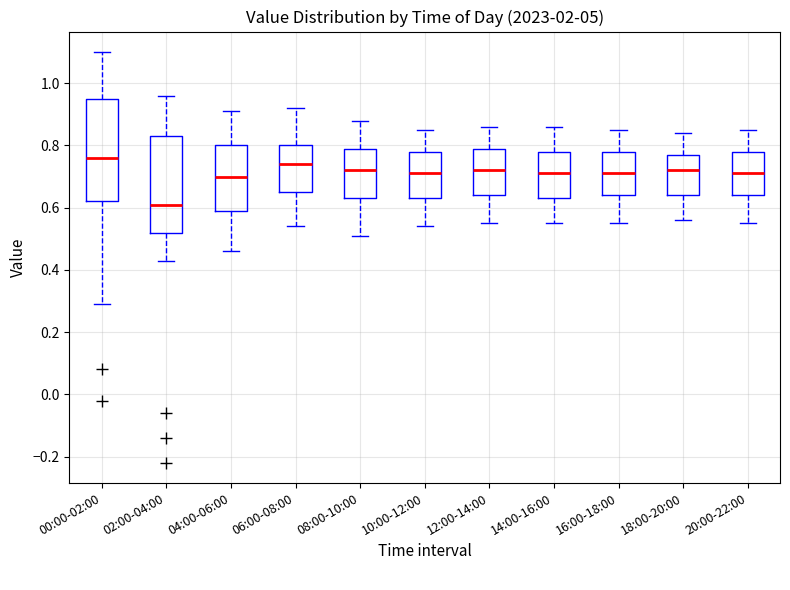

Reading left to right, transcribe this box plot: for each box, give where its median line is, the range the box spans, and where its two whiskers end, as read against the y-axis. The values are not printed on the chart, so give them approximately, as read against the axis.

00:00-02:00: median 0.76, box 0.62 to 0.96, whiskers 0.30 to 1.10
02:00-04:00: median 0.62, box 0.52 to 0.84, whiskers 0.44 to 0.96
04:00-06:00: median 0.70, box 0.60 to 0.80, whiskers 0.46 to 0.92
06:00-08:00: median 0.74, box 0.66 to 0.80, whiskers 0.54 to 0.92
08:00-10:00: median 0.72, box 0.64 to 0.80, whiskers 0.52 to 0.88
10:00-12:00: median 0.72, box 0.64 to 0.78, whiskers 0.54 to 0.86
12:00-14:00: median 0.72, box 0.64 to 0.80, whiskers 0.56 to 0.86
14:00-16:00: median 0.72, box 0.64 to 0.78, whiskers 0.56 to 0.86
16:00-18:00: median 0.72, box 0.64 to 0.78, whiskers 0.56 to 0.86
18:00-20:00: median 0.72, box 0.64 to 0.78, whiskers 0.56 to 0.84
20:00-22:00: median 0.72, box 0.64 to 0.78, whiskers 0.56 to 0.86